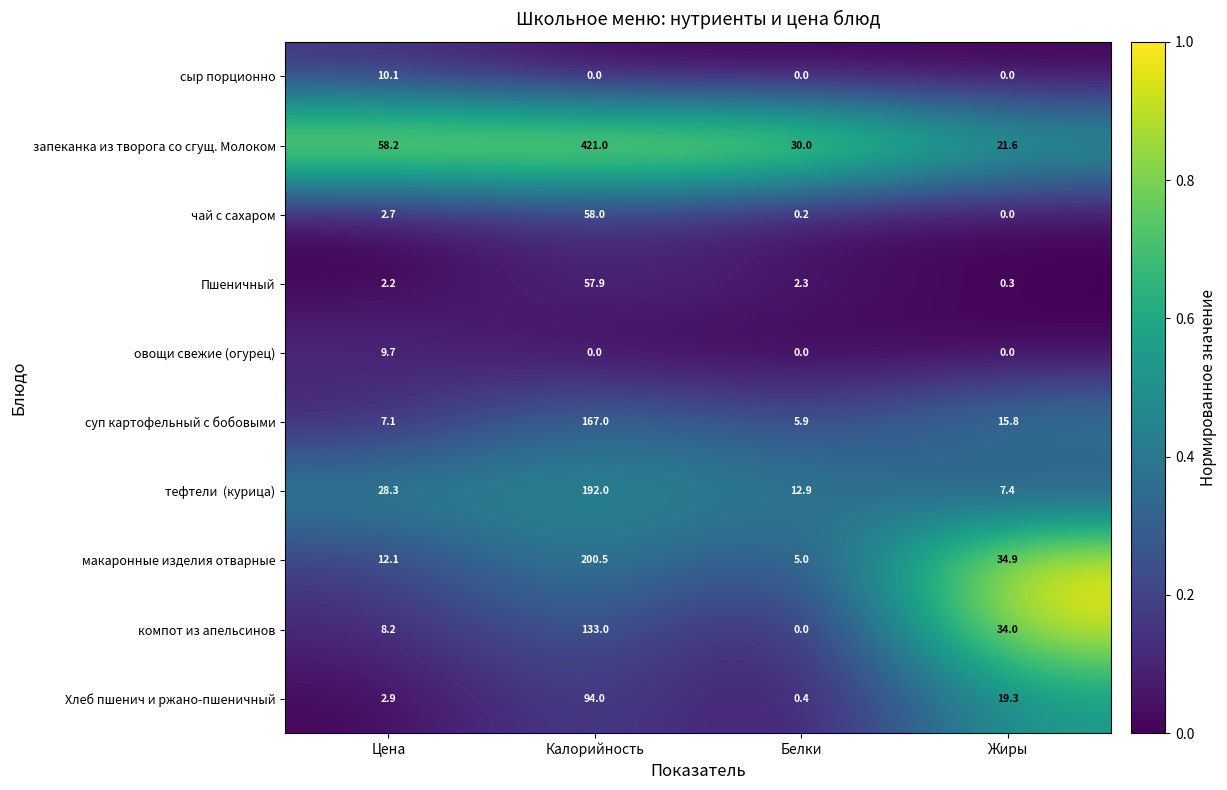

List the labels in order of запеканка из творога со сгущ. Молоком value, smallest first.

Жиры, Белки, Цена, Калорийность